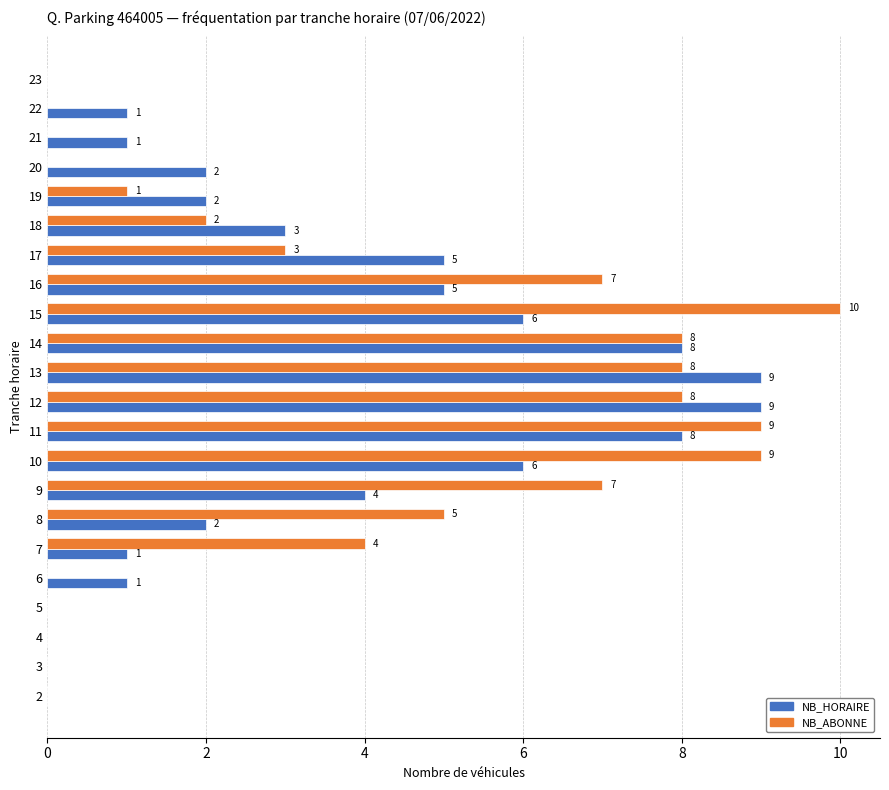

Which series has the largest range (max minus min)?

NB_ABONNE